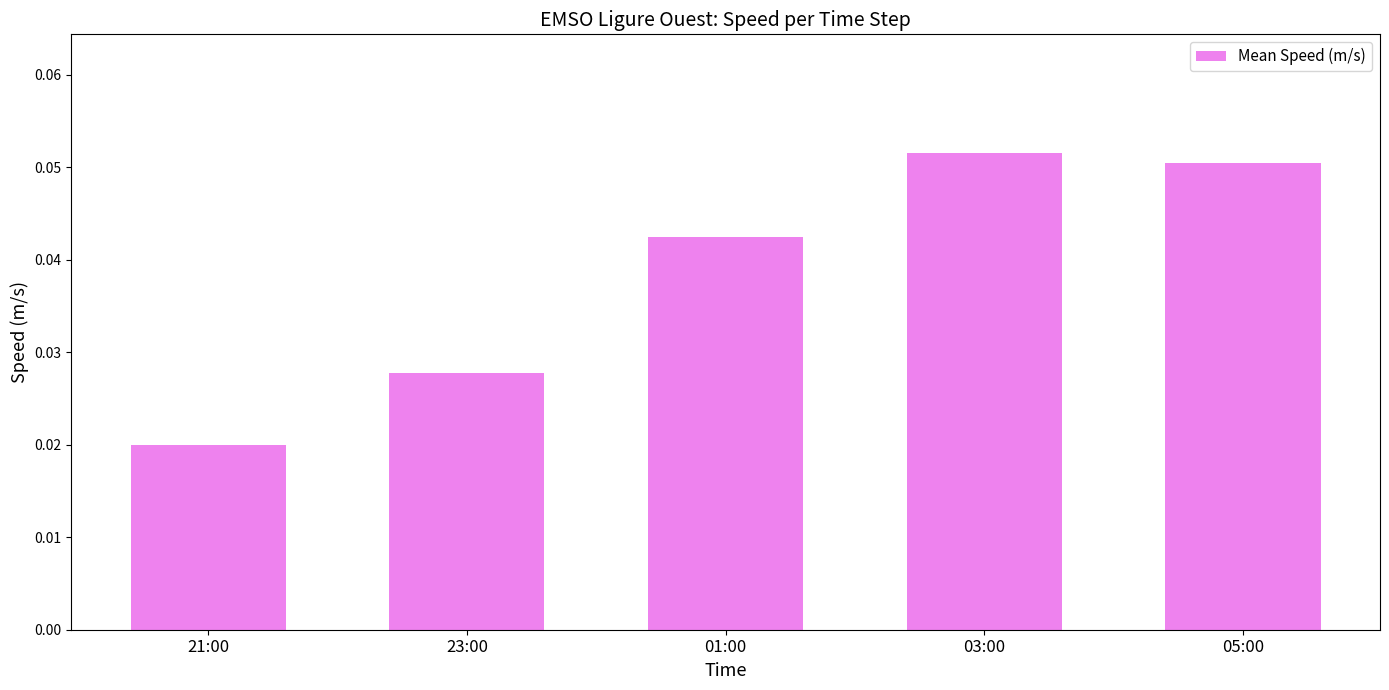

List the labels in order of value, smallest first.

21:00, 23:00, 01:00, 05:00, 03:00